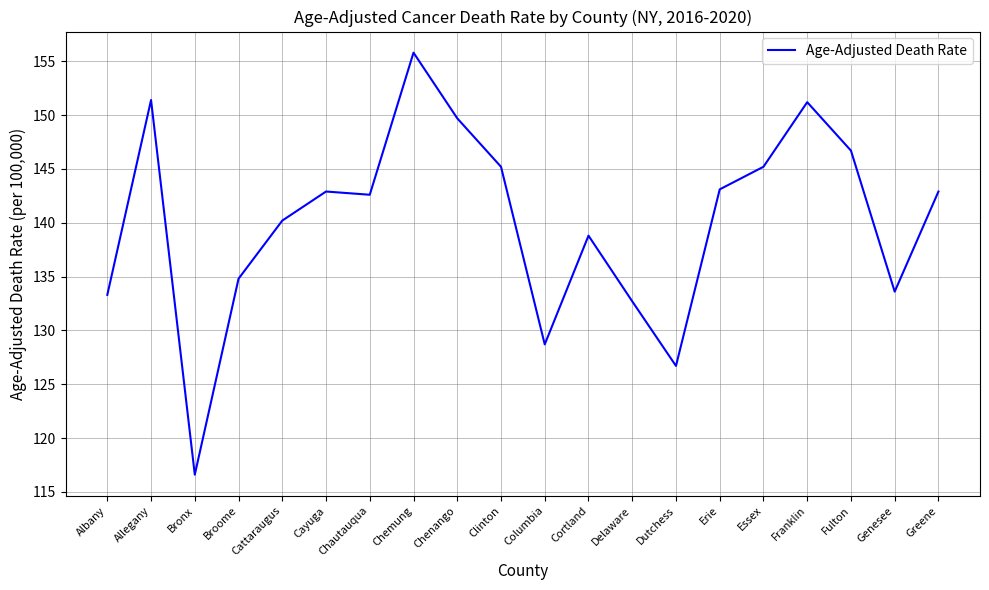

What is the change in value from Albany to Erie?

+9.8